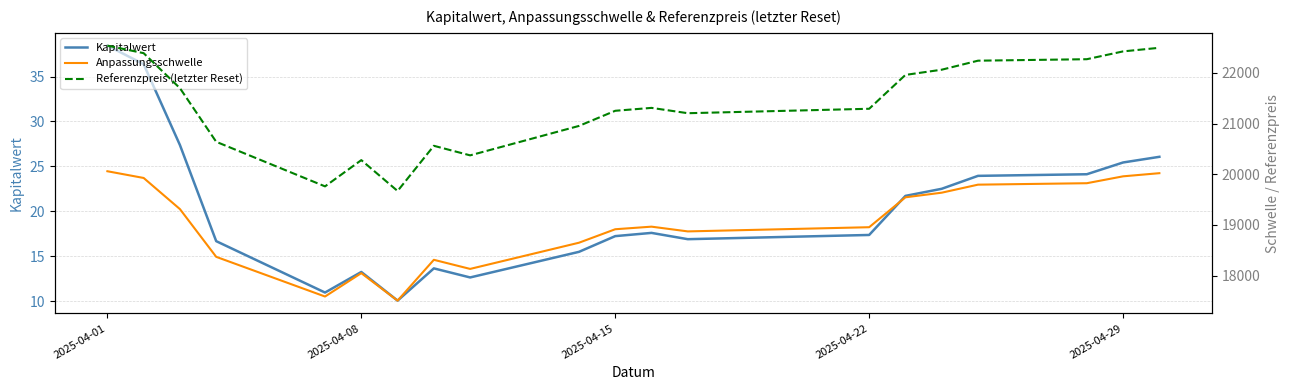

Reading left to right, list all the values displayed in this chart.

Kapitalwert: 38.4	36.4	27.4	16.7	10.9	13.2	10.1	13.6	12.6	15.5	17.2	17.6	16.9	17.4	21.7	22.5	23.9	24.1	25.4	26.1
Anpassungsschwelle: 20060.6	19927.8	19313.3	18371.1	17588.1	18049.4	17507.1	18312.7	18132.9	18649.8	18915.8	18966.8	18873.2	18955.9	19546.2	19637.4	19795.8	19824.2	19960.2	20022.3
Referenzpreis (letzter Reset): 22540.0	22390.8	21700.4	20641.7	19761.9	20280.3	19670.9	20562.7	20374.1	20954.8	21253.7	21311.0	21205.9	21293.5	21962.0	22064.5	22242.5	22271.7	22425.8	22497.0